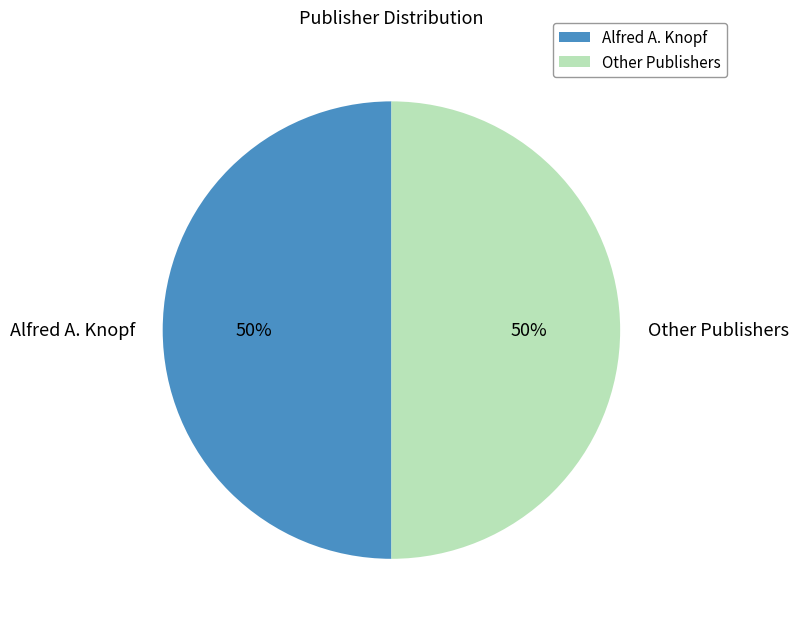

To the nearest percent, what is the average slice percentage?

50%